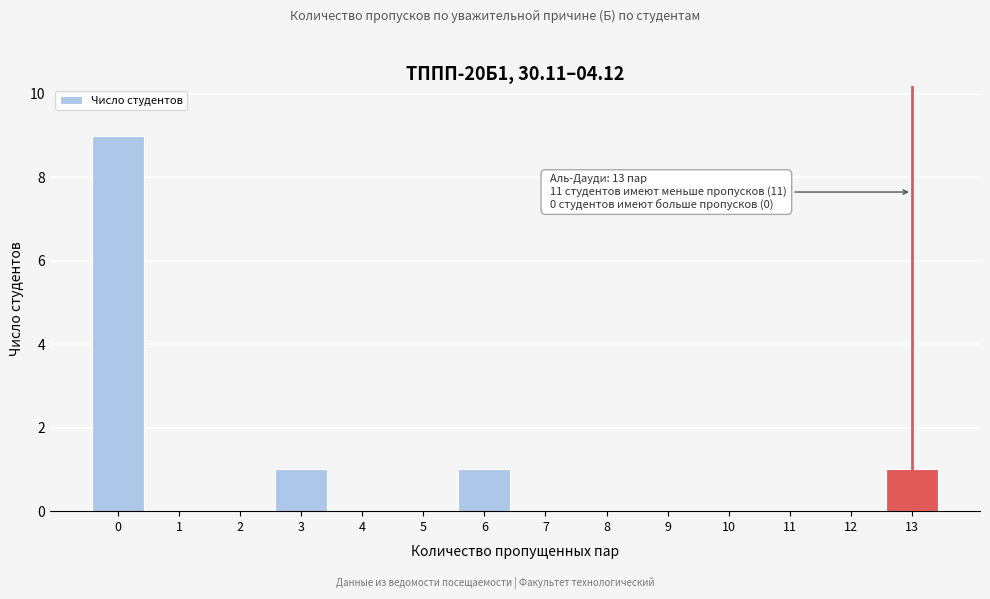

Reading left to right, what are all the values shown in this chart?

0=9	1=0	2=0	3=1	4=0	5=0	6=1	7=0	8=0	9=0	10=0	11=0	12=0	13=1